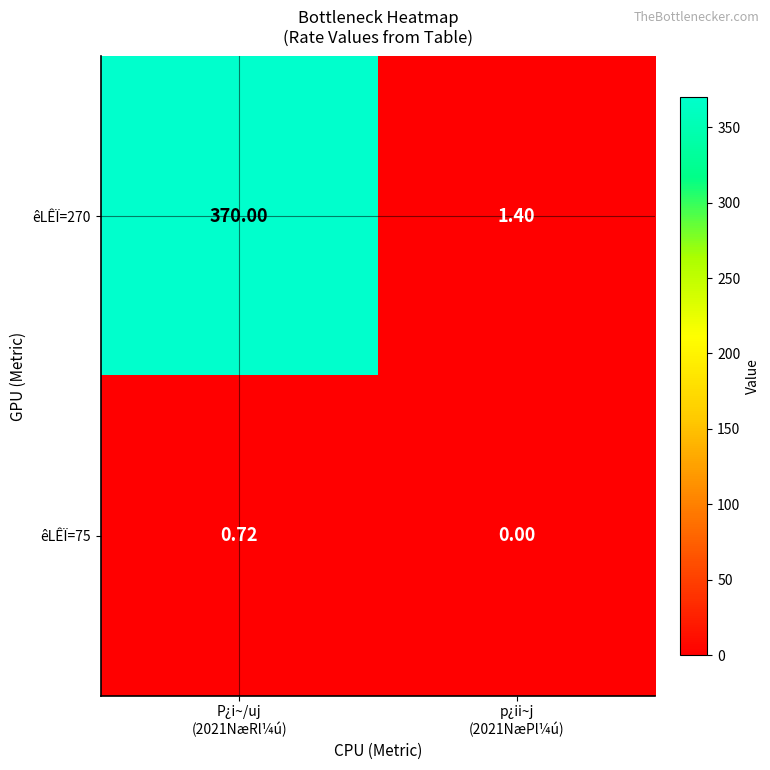

At how many categories does at least one series exceed 148?

1